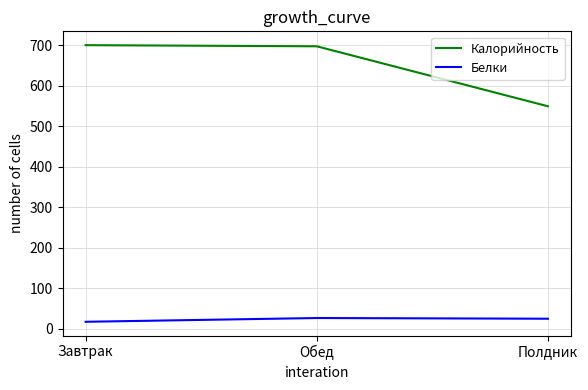

Read the Белки value at Полдник.

24.8